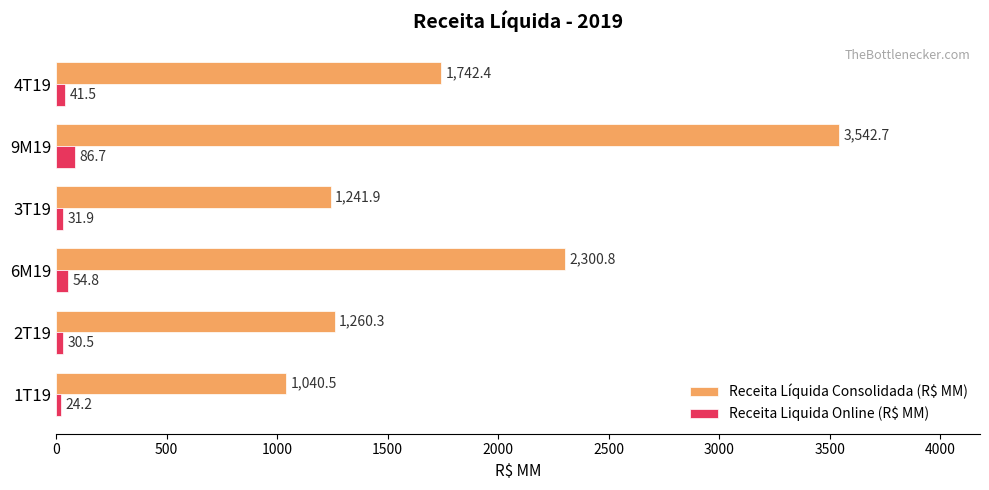

Rank the series by their average value, from highest to lowest.

Receita Líquida Consolidada (R$ MM), Receita Liquida Online (R$ MM)